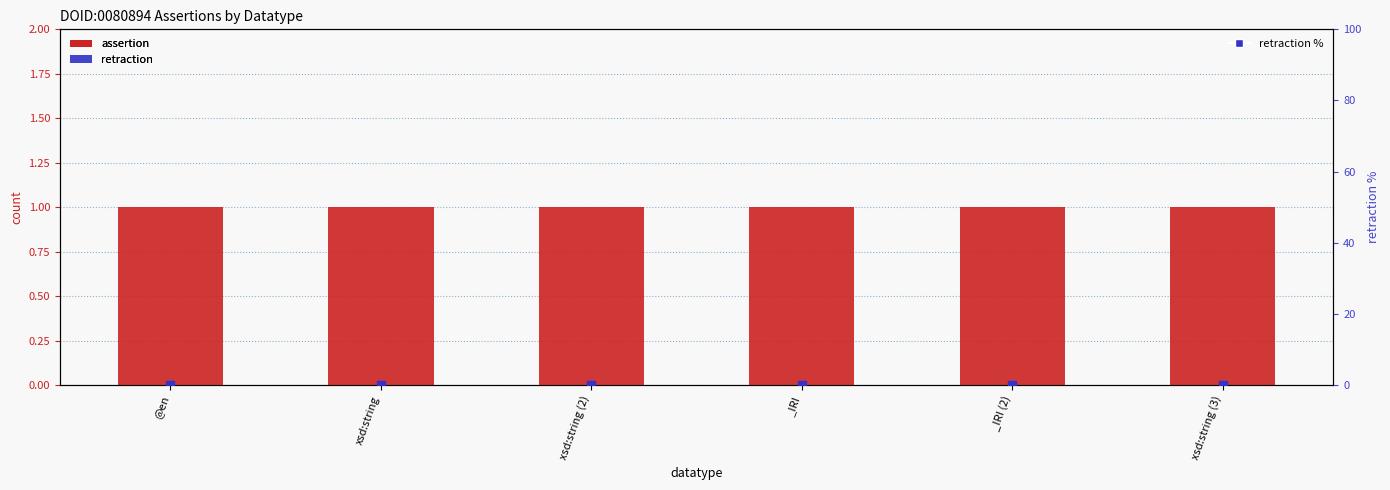

What are all the series names shown in the legend?

assertion, retraction, retraction %